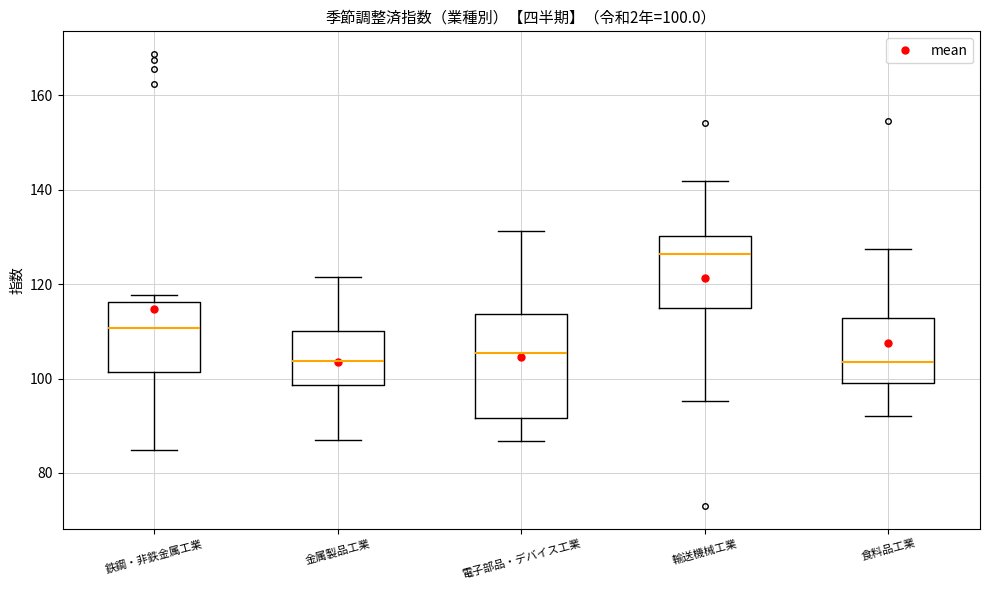

Which box is the tallest, from its lower edge to its upper edge?

電子部品・デバイス工業